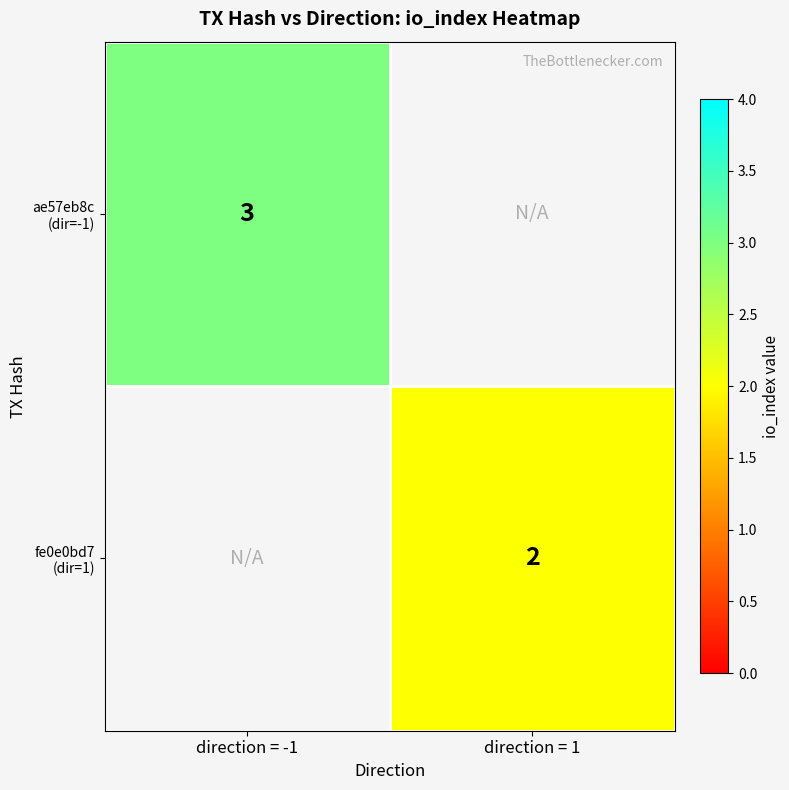

True or false: ae57eb8c (dir=-1) has a value of 5.2 at direction = -1.

False